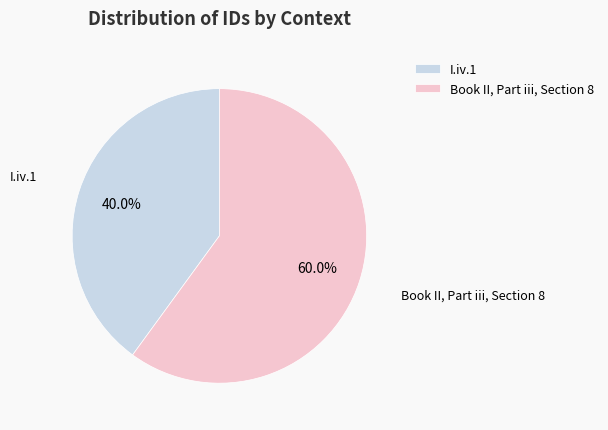

Is the sum of Book II, Part iii, Section 8 and I.iv.1 greater than half?

Yes